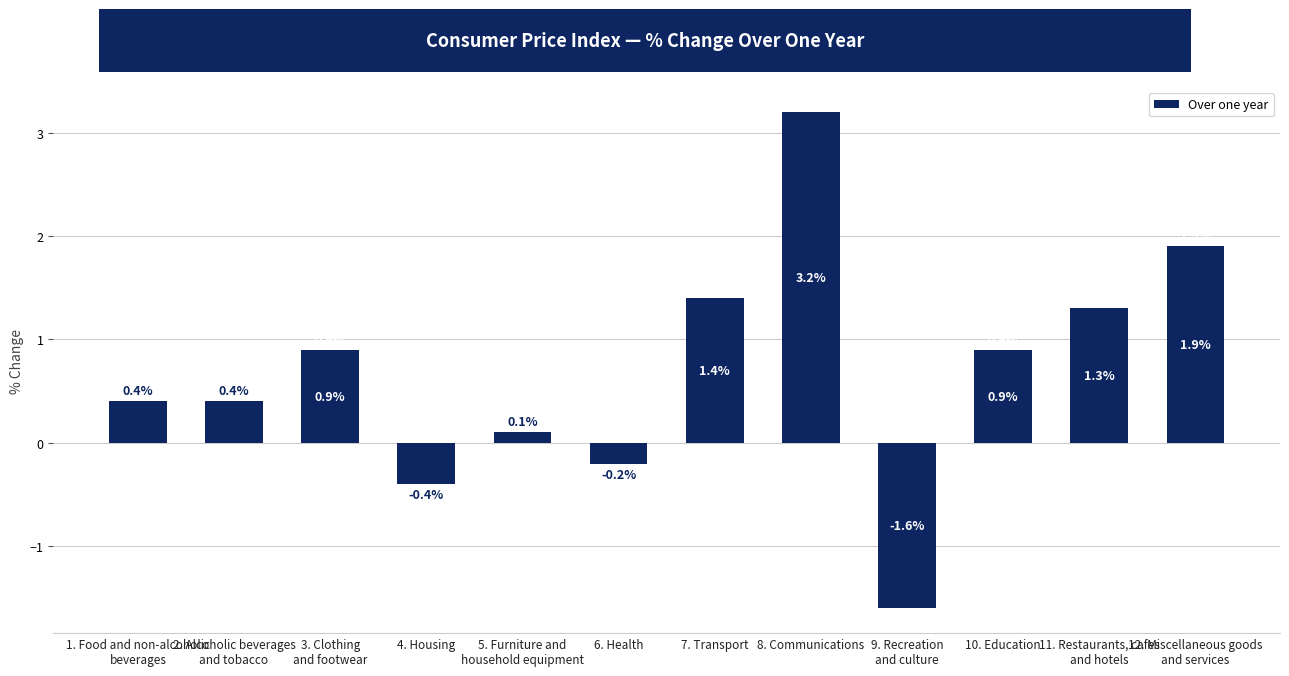

Reading right to left, what are all the values shown in this chart?

12. Miscellaneous goods
and services=1.9	11. Restaurants, cafes
and hotels=1.3	10. Education=0.9	9. Recreation
and culture=-1.6	8. Communications=3.2	7. Transport=1.4	6. Health=-0.2	5. Furniture and
household equipment=0.1	4. Housing=-0.4	3. Clothing
and footwear=0.9	2. Alcoholic beverages
and tobacco=0.4	1. Food and non-alcoholic
beverages=0.4